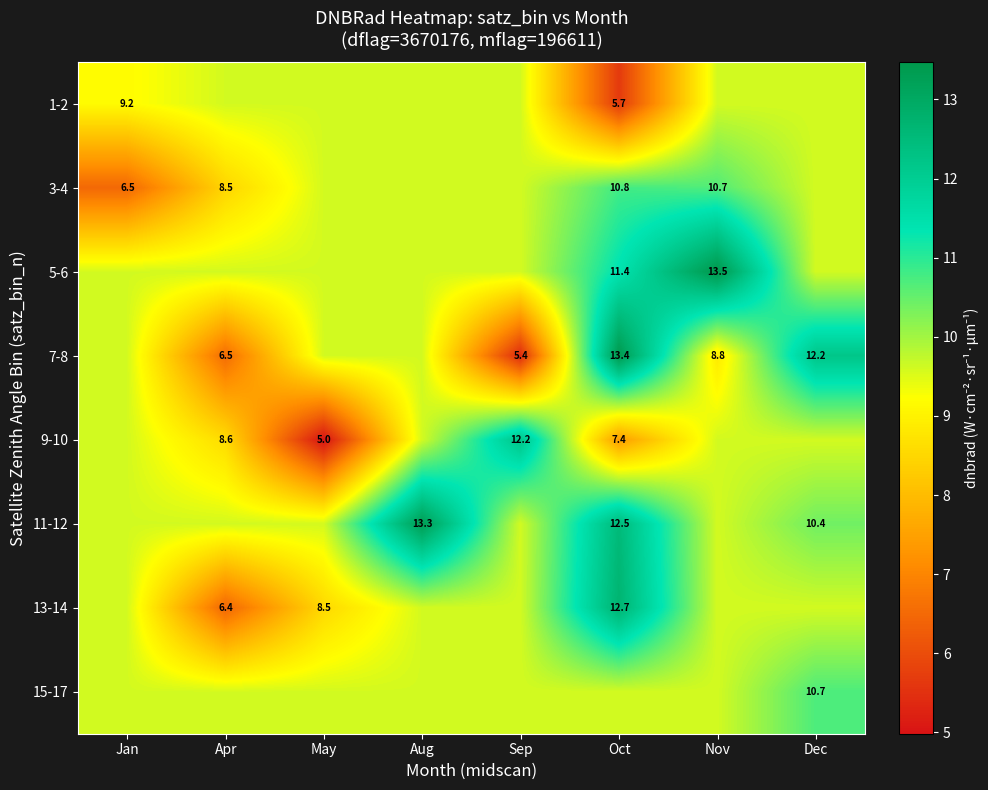

Rank the series at May from highest to lowest value.

1-2, 3-4, 5-6, 7-8, 11-12, 15-17, 13-14, 9-10